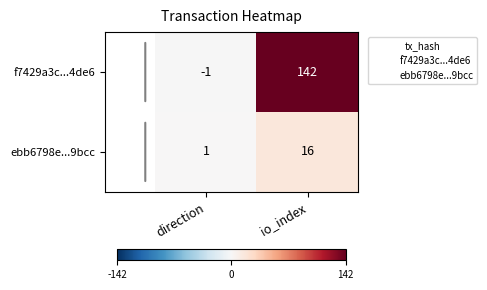

The value of f7429a3c...4de6 at direction is -1. True or false?

True